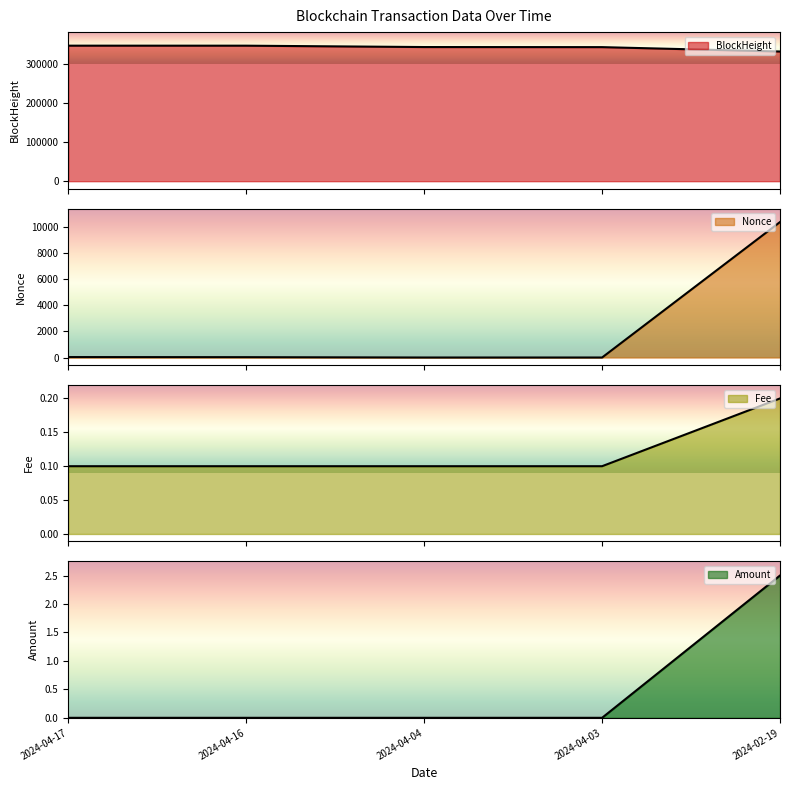

The Nonce series shows 5960.2 at 2024-02-19 18:00:00. True or false?

False